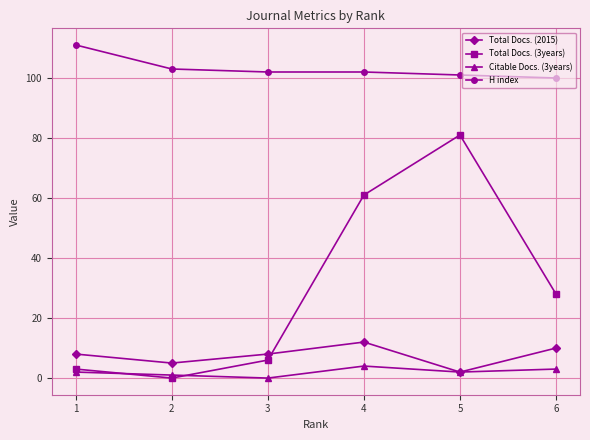

What are all the series names shown in the legend?

Total Docs. (2015), Total Docs. (3years), Citable Docs. (3years), H index